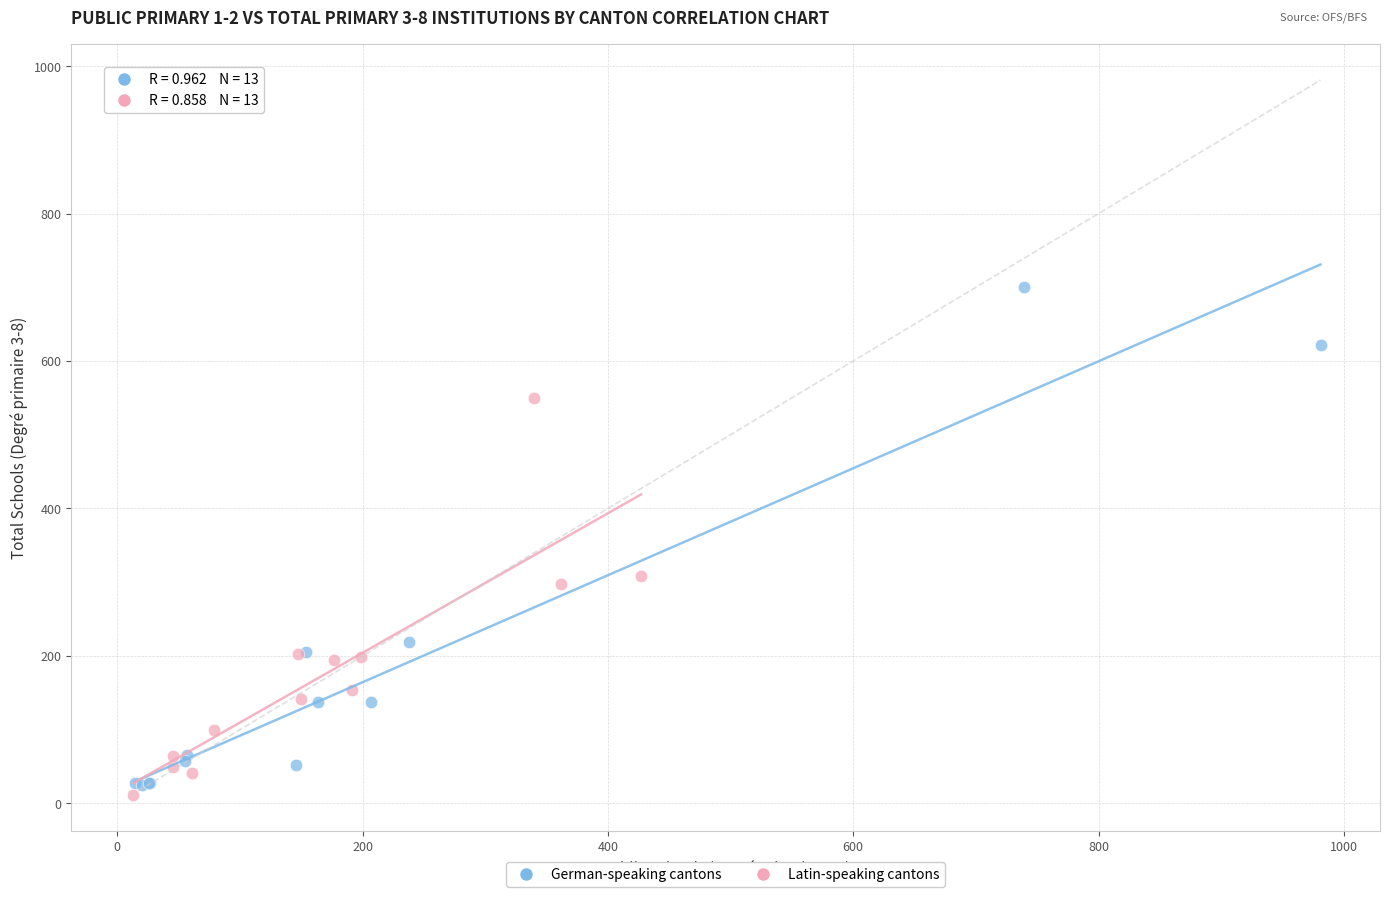

Which series has the largest Y range (max minus min)?

German-speaking cantons